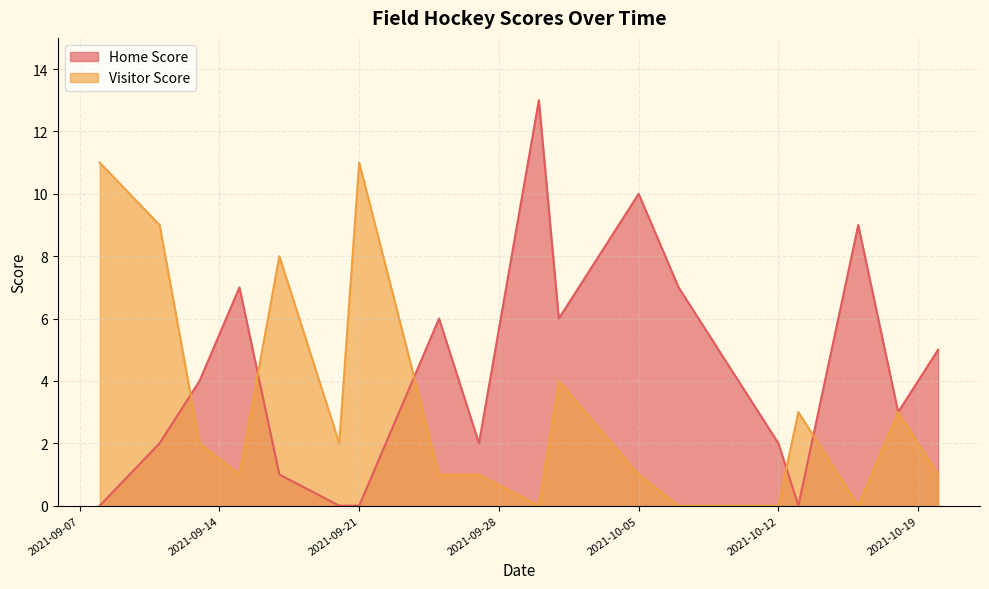

What is the greatest value displayed?

13